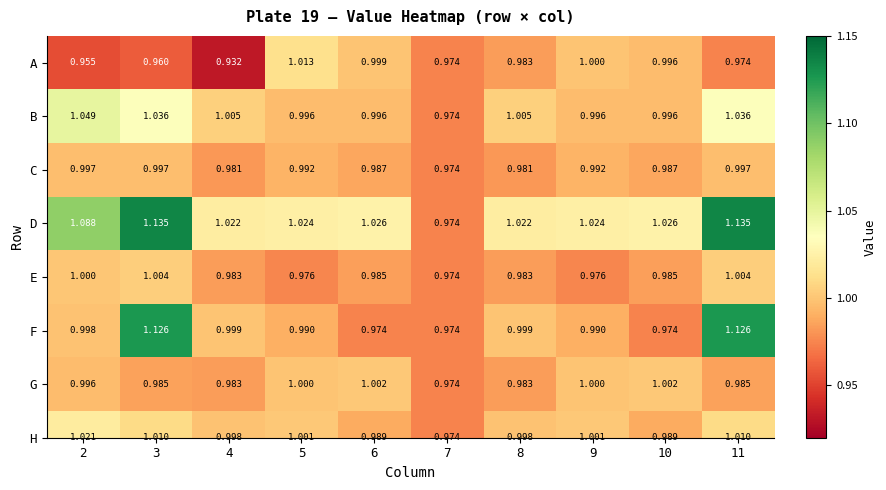

Rank the series by their maximum value, from lowest to highest.

C, G, E, A, H, B, F, D